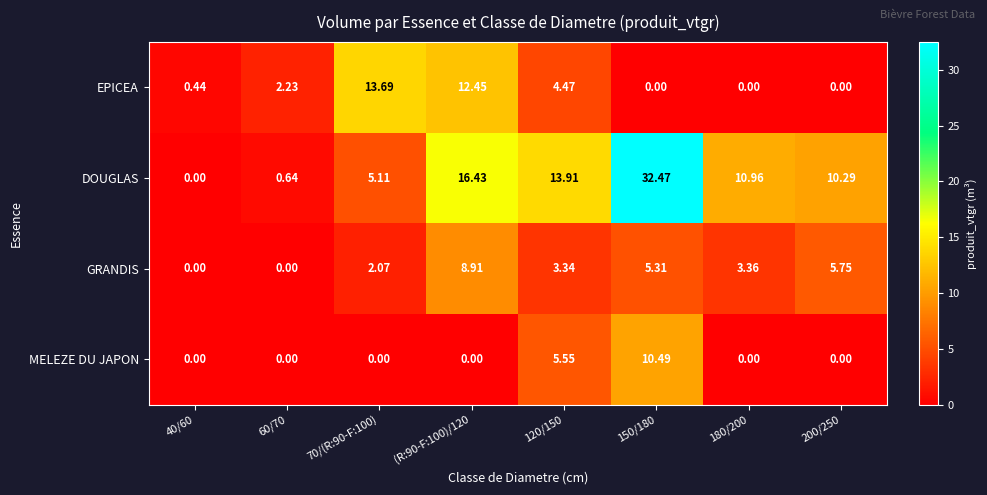

Rank the series by their maximum value, from highest to lowest.

DOUGLAS, EPICEA, MELEZE DU JAPON, GRANDIS